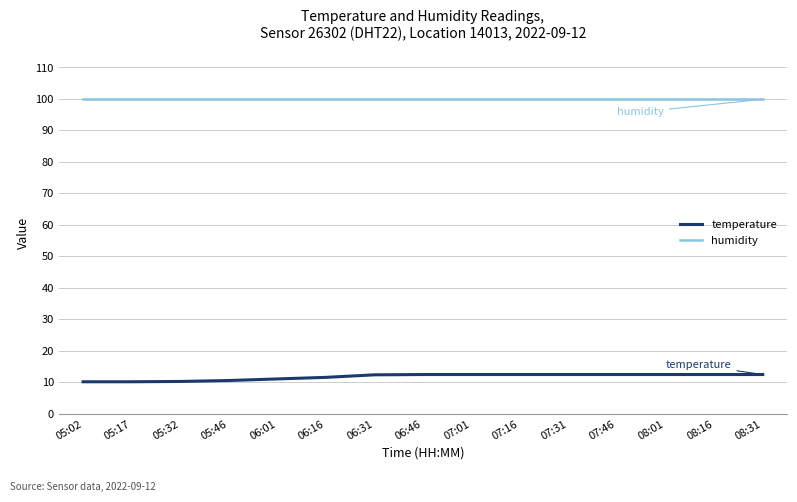

What is the minimum value shown in the chart?

10.2